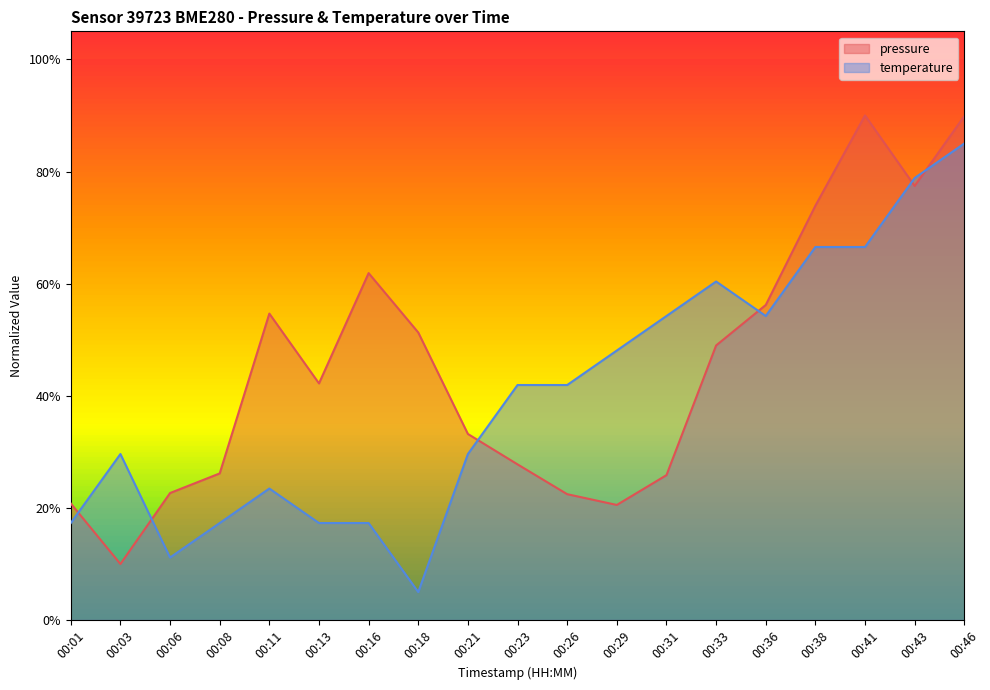

Does the chart display data point markers on the line(s)?

No